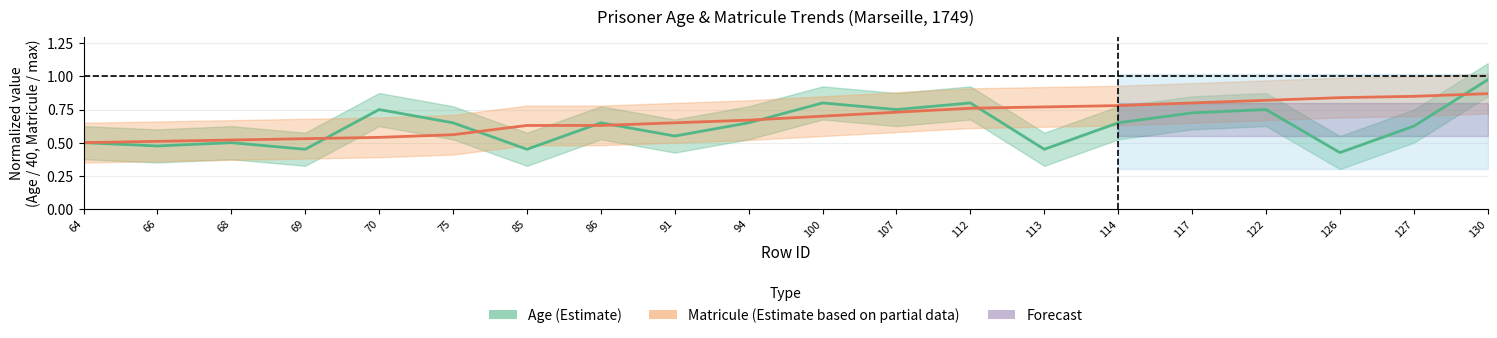

Rank the series at 113 from highest to lowest value.

Matricule (normalized), Age (normalized)